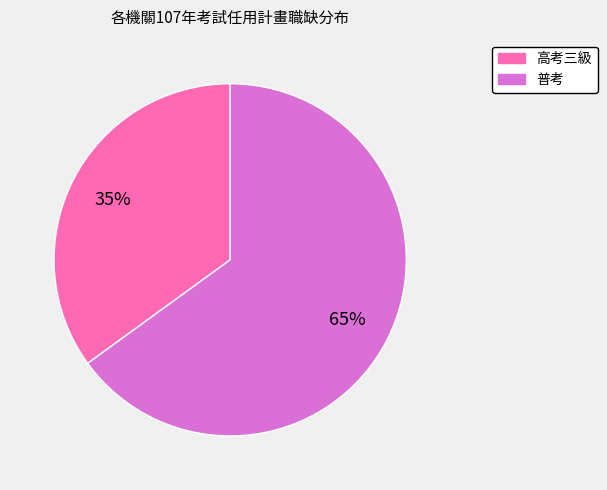

What is the majority slice?

普考